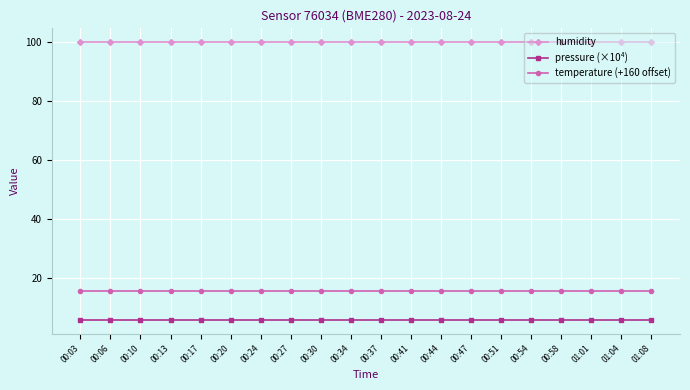

What is the lowest value of the pressure (×10⁴) series?

5.7